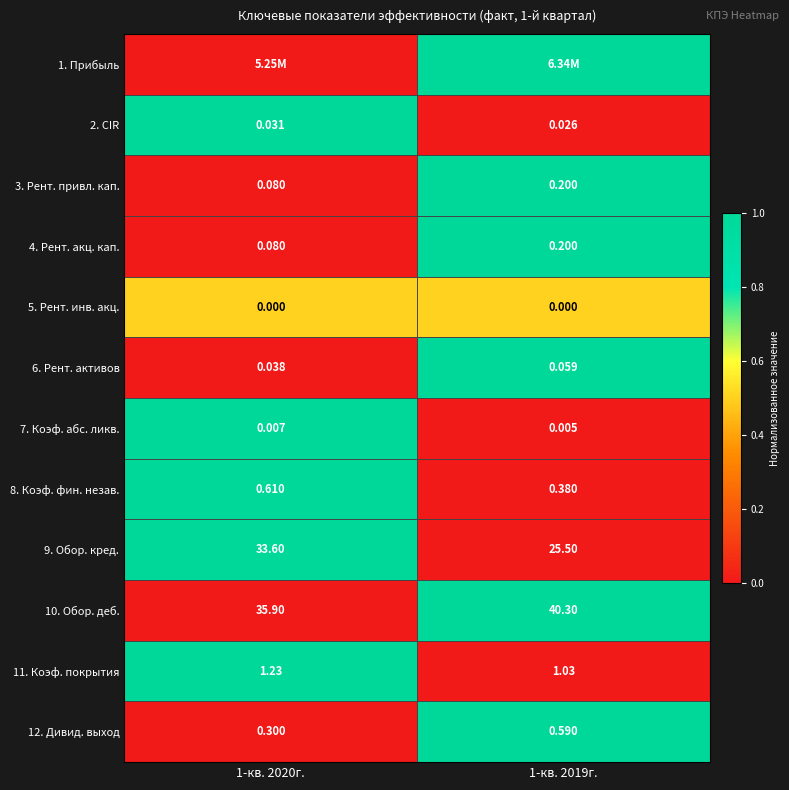

At which category is the sum across all series the highest?

1-кв. 2019г.